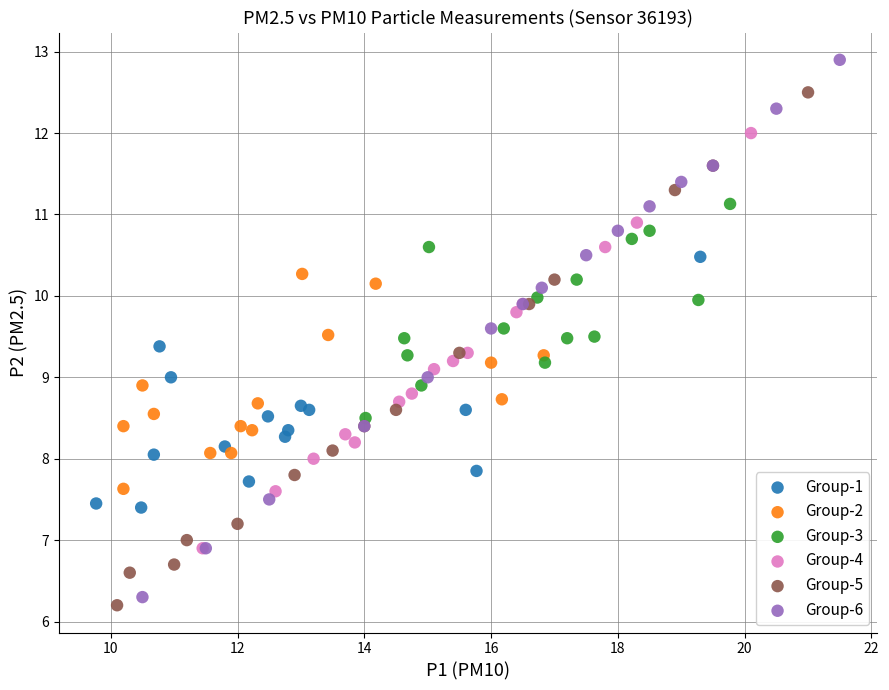

What are all the series names shown in the legend?

Group-1, Group-2, Group-3, Group-4, Group-5, Group-6